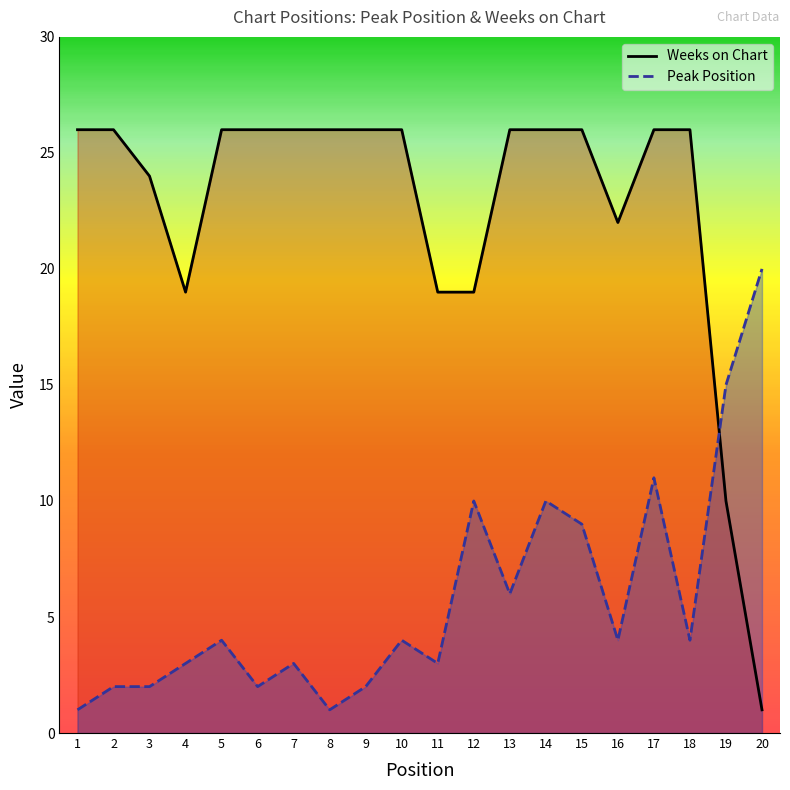

Which series ends up on top after the final intersection of Weeks on Chart and Peak Position?

Peak Position